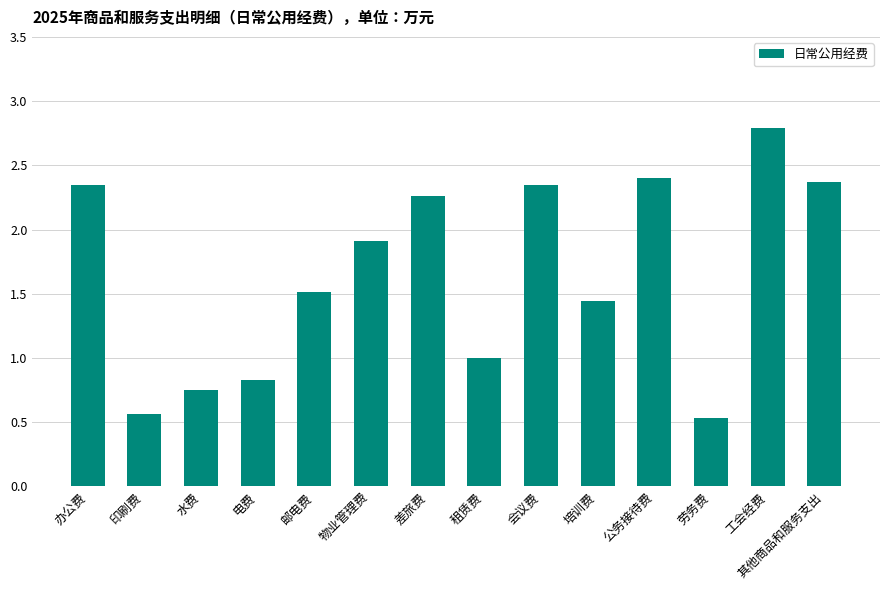

What is the smallest value displayed?

0.5